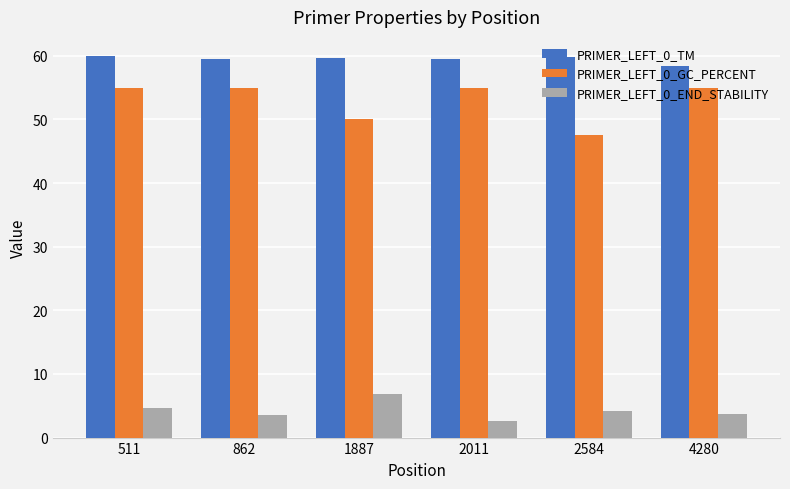

What are all the series names shown in the legend?

PRIMER_LEFT_0_TM, PRIMER_LEFT_0_GC_PERCENT, PRIMER_LEFT_0_END_STABILITY